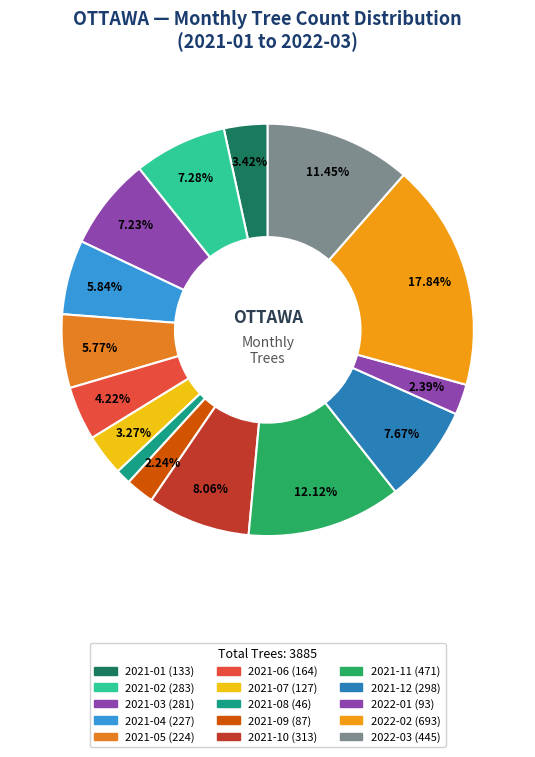

Count the number of slices in the pie.

15